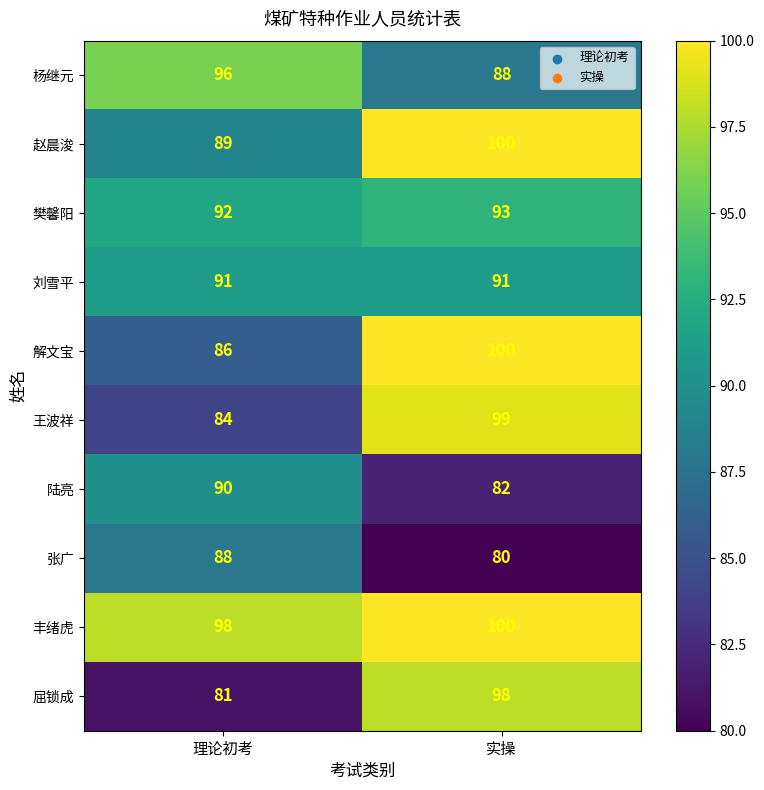

What is the total value across all series at 实操?

931